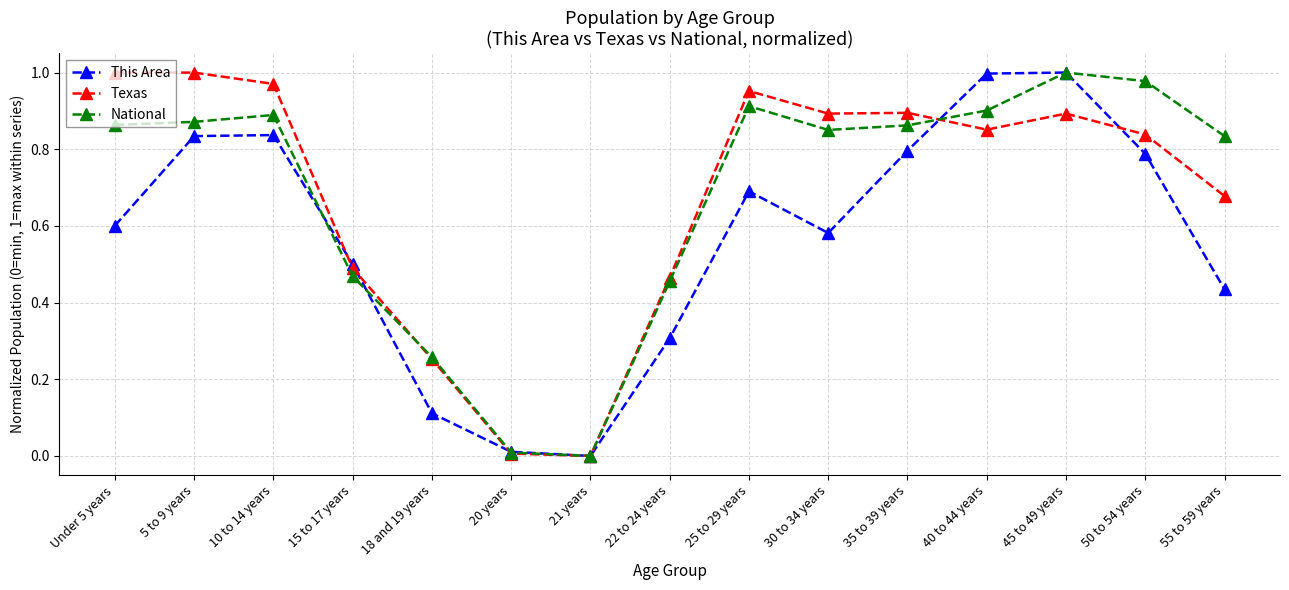

How many data points does each series have?

15